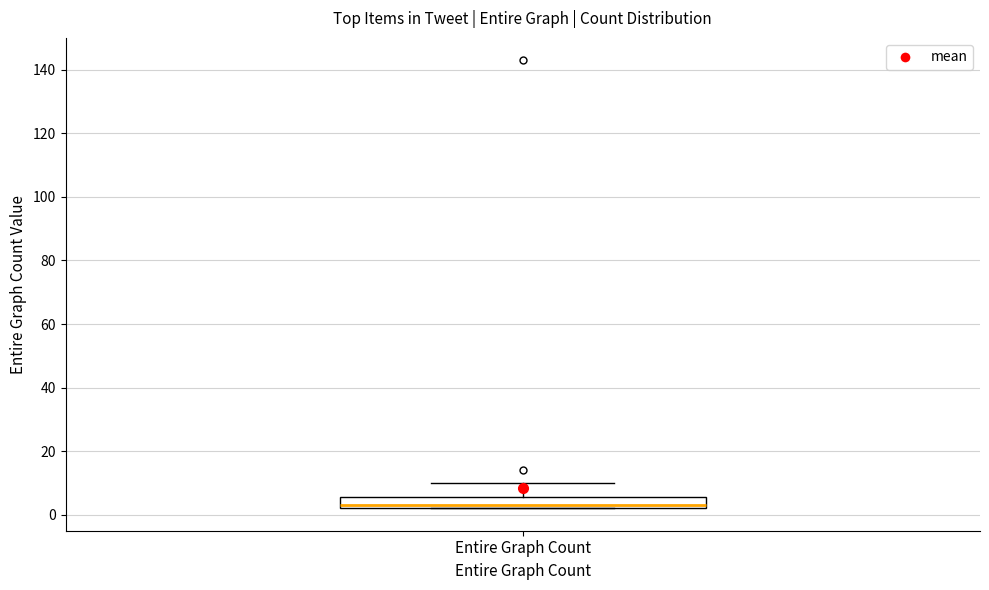

Read this box plot against the y-axis: the position of the median line, the range covered by the box, and the ends of both whiskers. The values are not printed on the chart, so give them approximately, as read against the axis.

median 4, box 2 to 6, whiskers 2 to 10